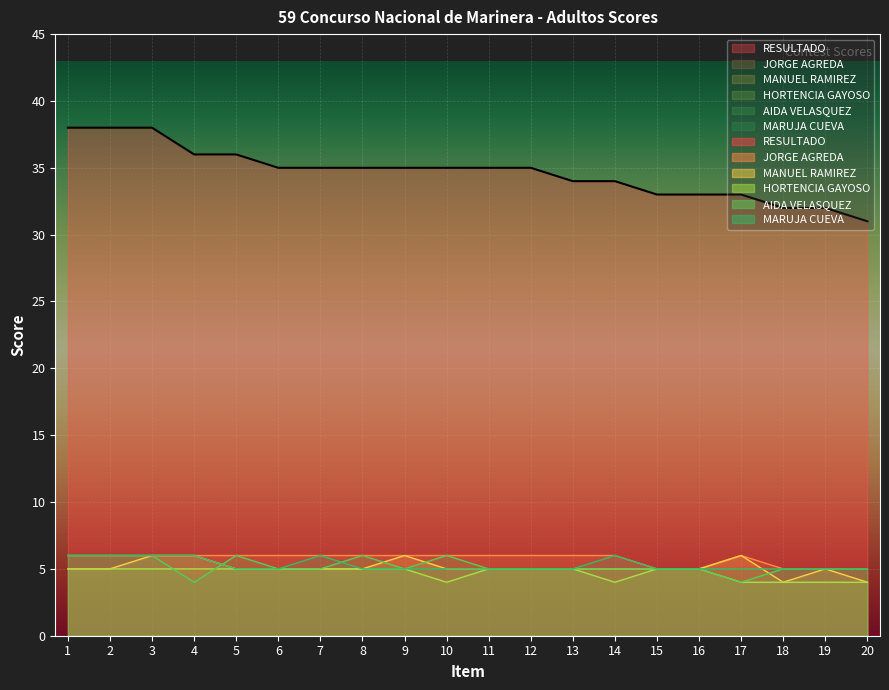

Is the value of AIDA VELASQUEZ at 11 greater than the value of RESULTADO at 14?

No